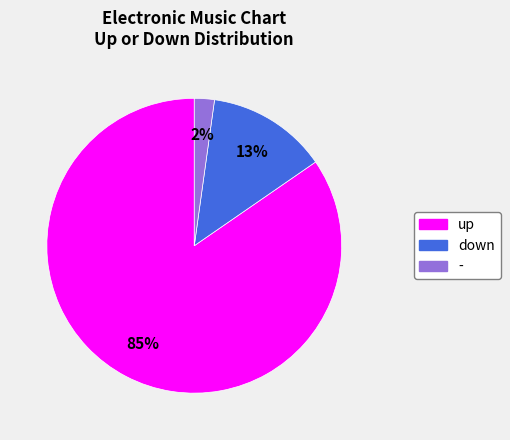

To the nearest percent, what is the combined percentage of up and -?

87%